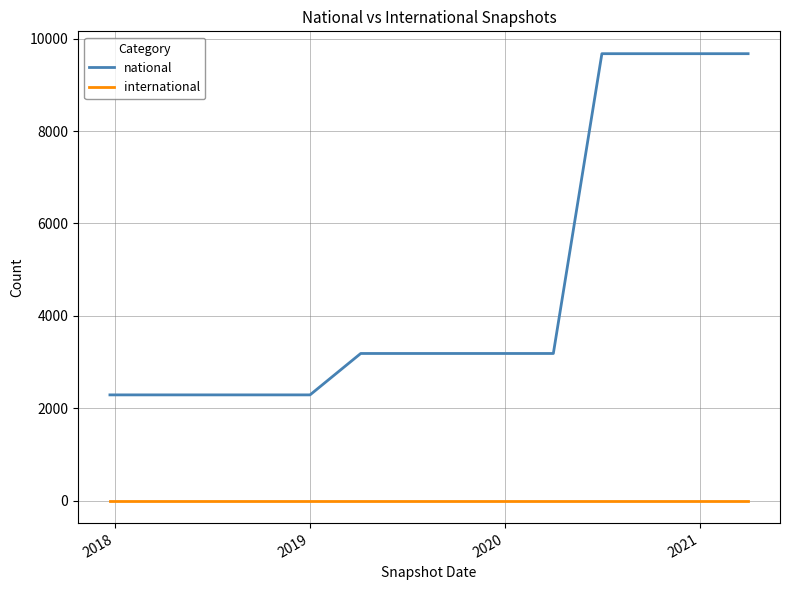

At how many categories does at least one series exceed 7933?

4